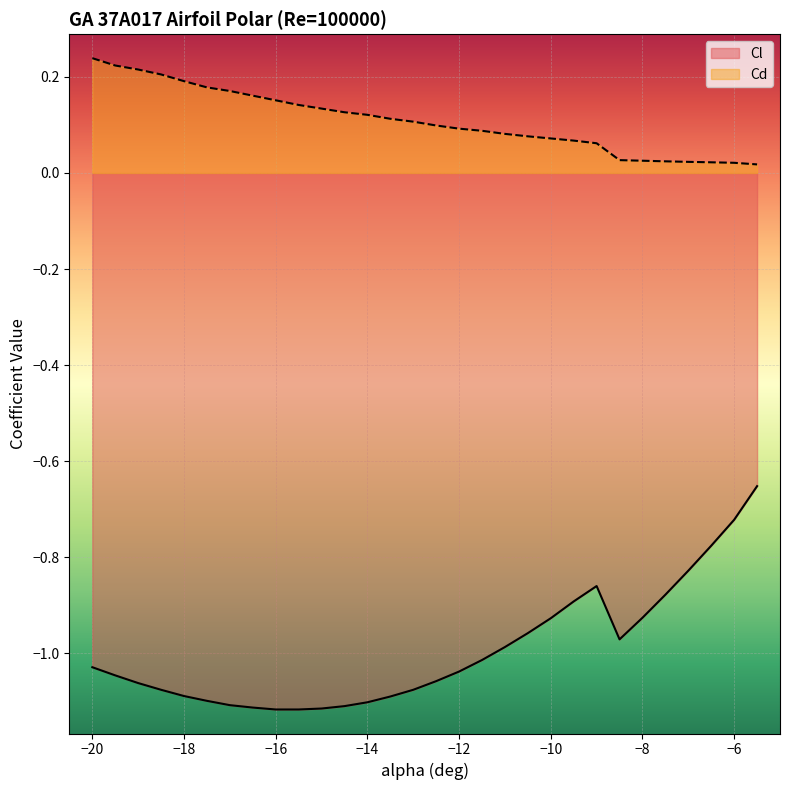

What is the difference between the second highest and minimum values in the Cl series?

0.4